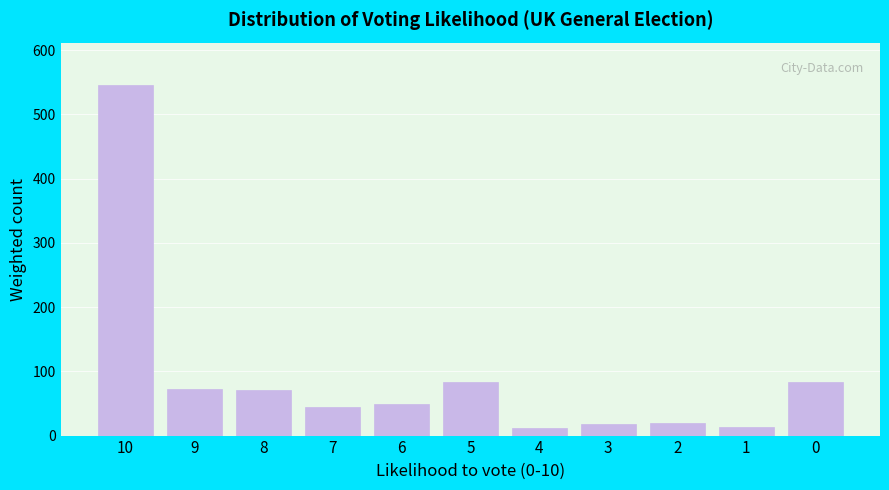

The value at 6 is 49. True or false?

True